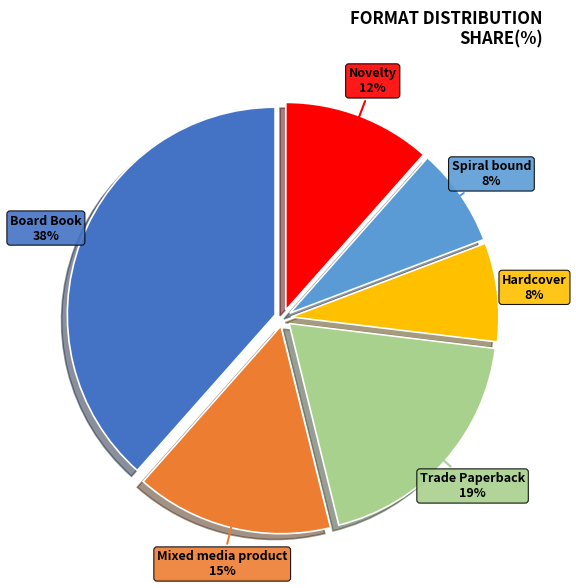

Combined, do Mixed media product and Board Book account for over 50%?

Yes